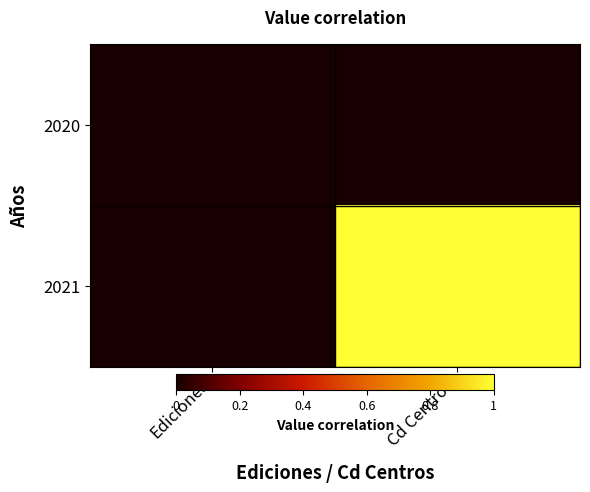

What is the greatest value displayed?

1.0